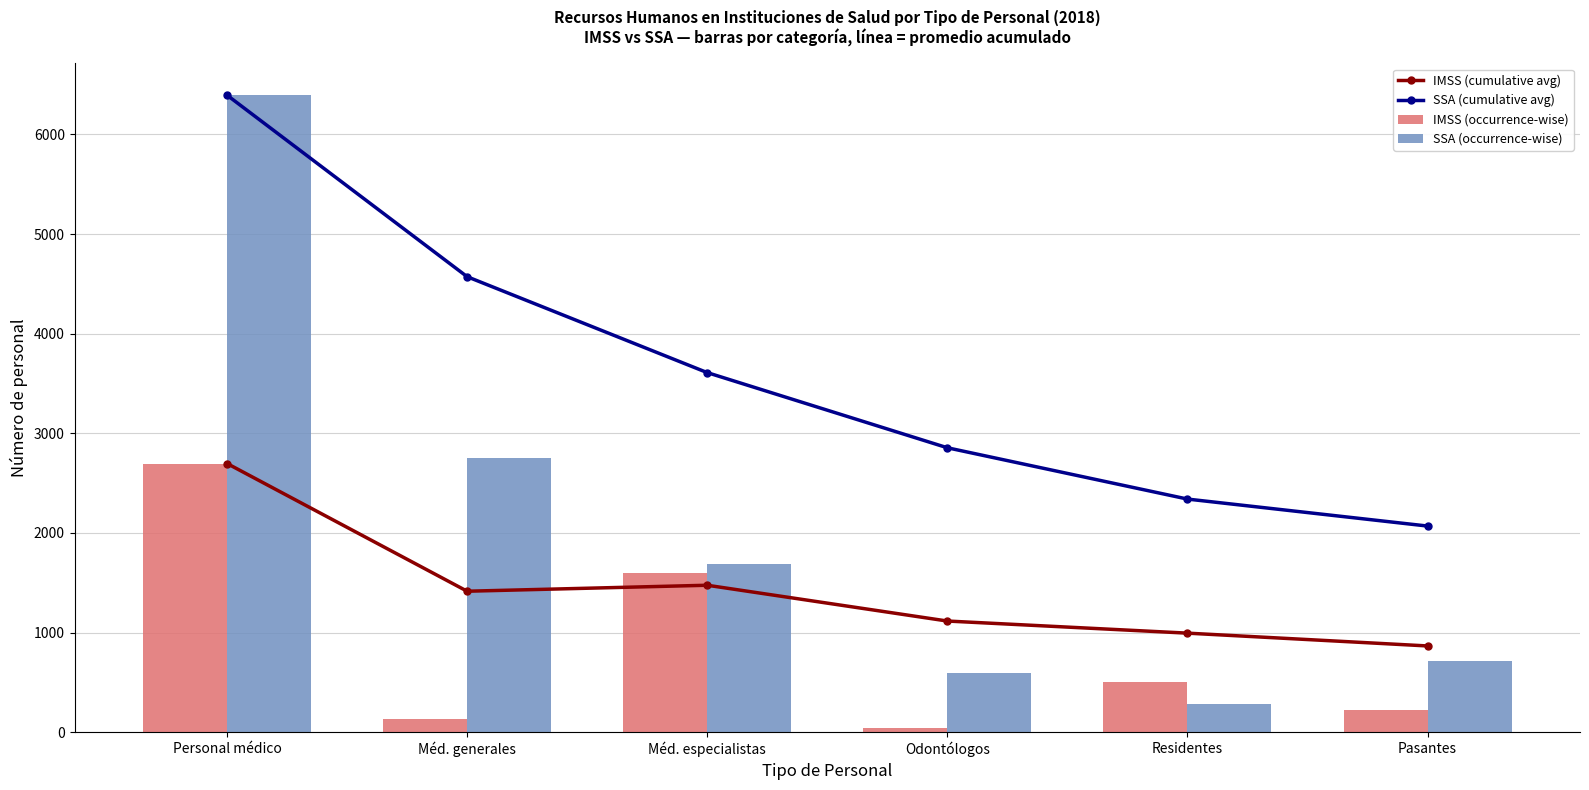

How many series are shown in this chart?

4